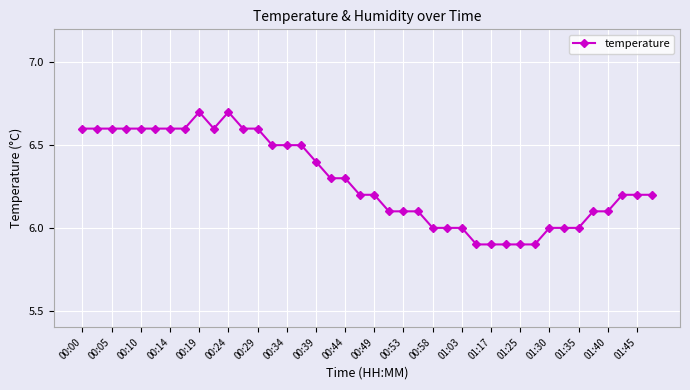

What is the average value?

6.3